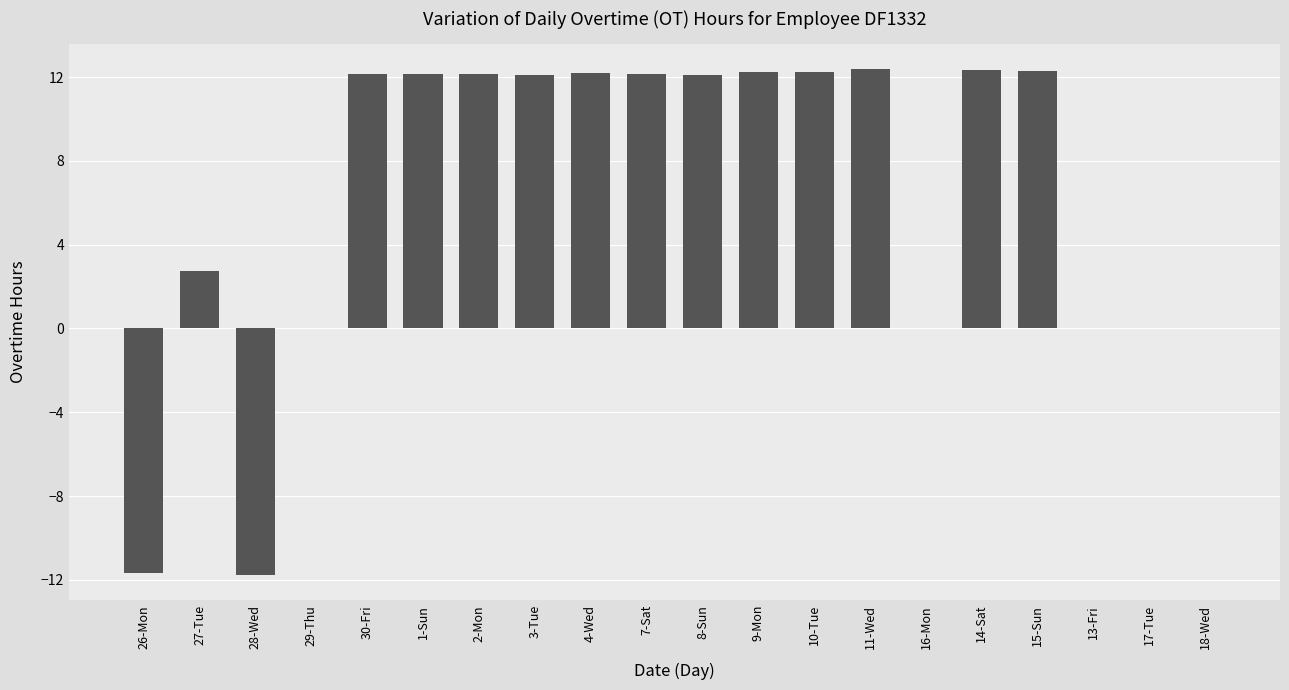

True or false: the data shows 12.3 at 15-Sun.

True